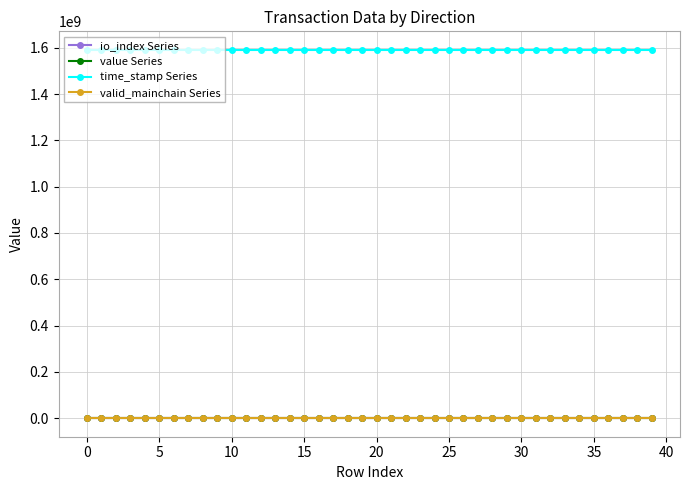

True or false: io_index Series has more than 2 interior local peaks.

True